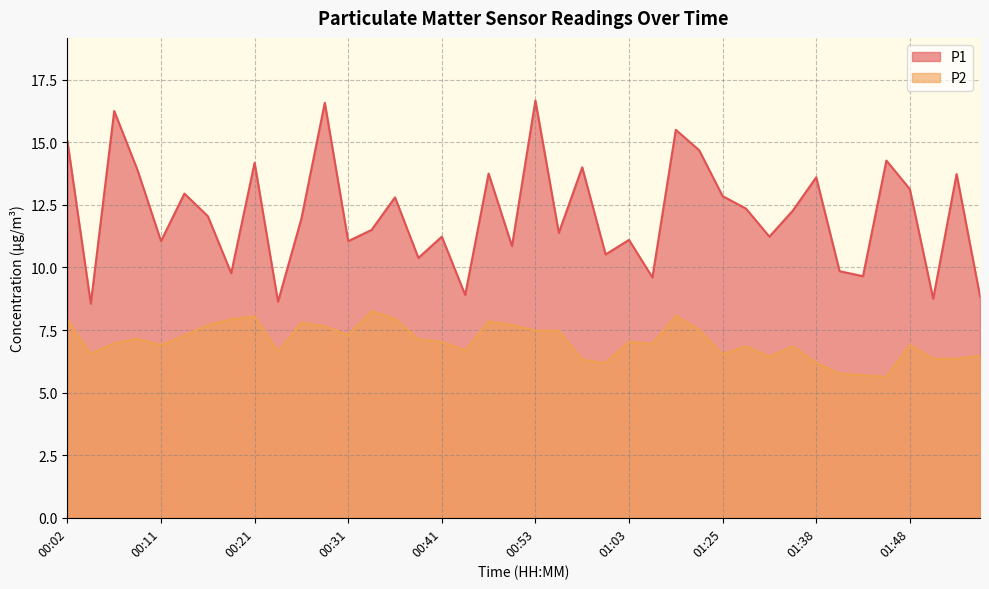

What are all the series names shown in the legend?

P1, P2